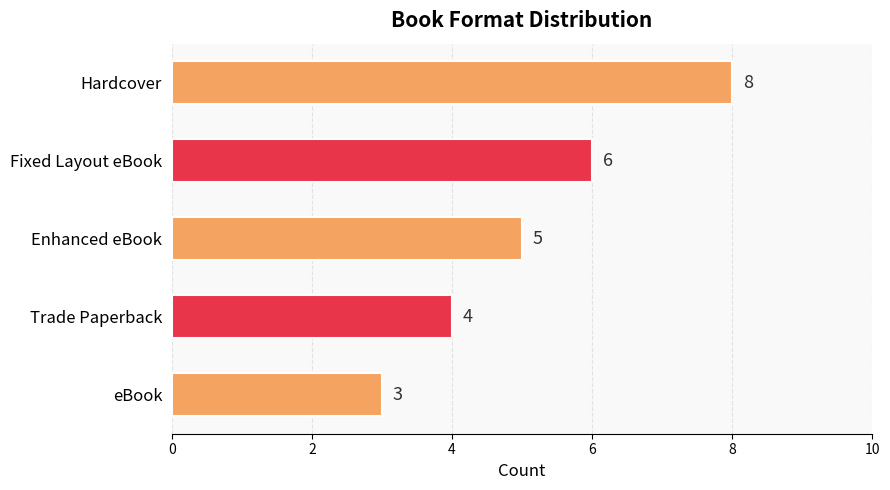

Rank the categories by value from lowest to highest.

eBook, Trade Paperback, Enhanced eBook, Fixed Layout eBook, Hardcover